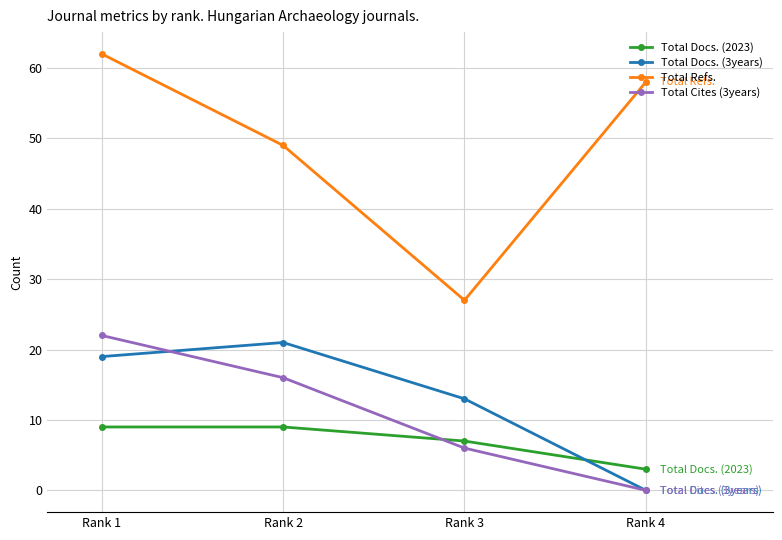

True or false: Total Docs. (3years) has a value of 0 at Rank 4.

True